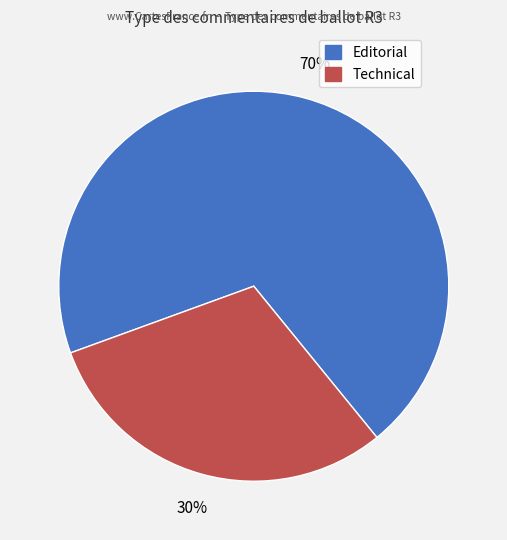

How many slices are in this pie chart?

2